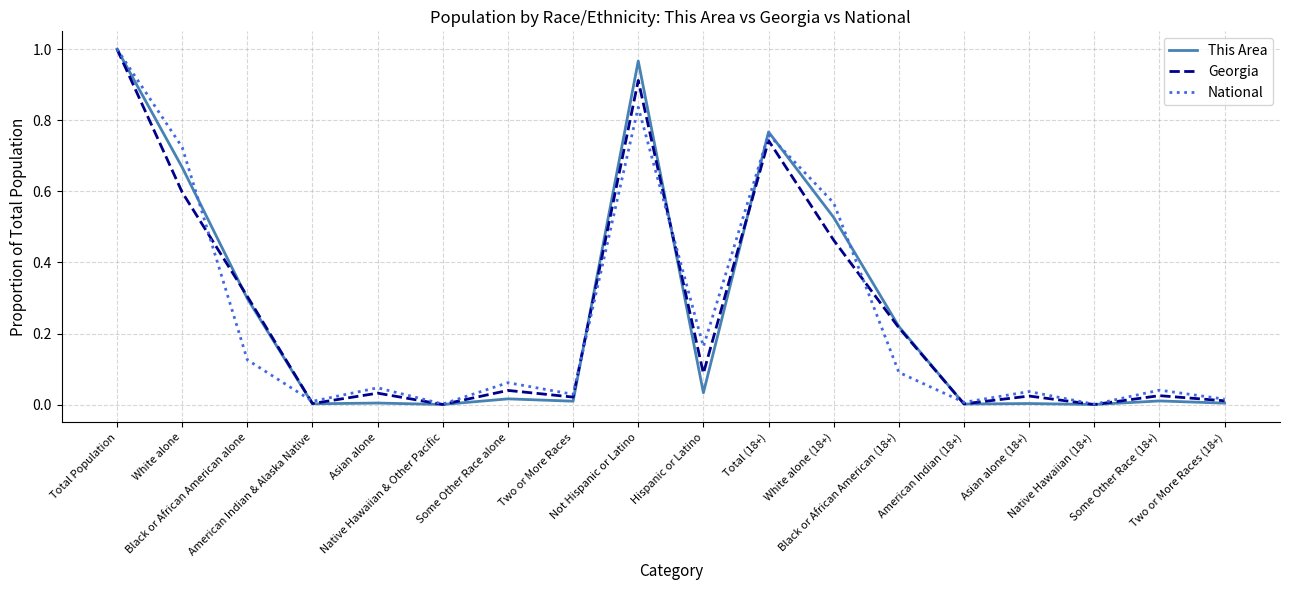

What are all the series names shown in the legend?

This Area, Georgia, National